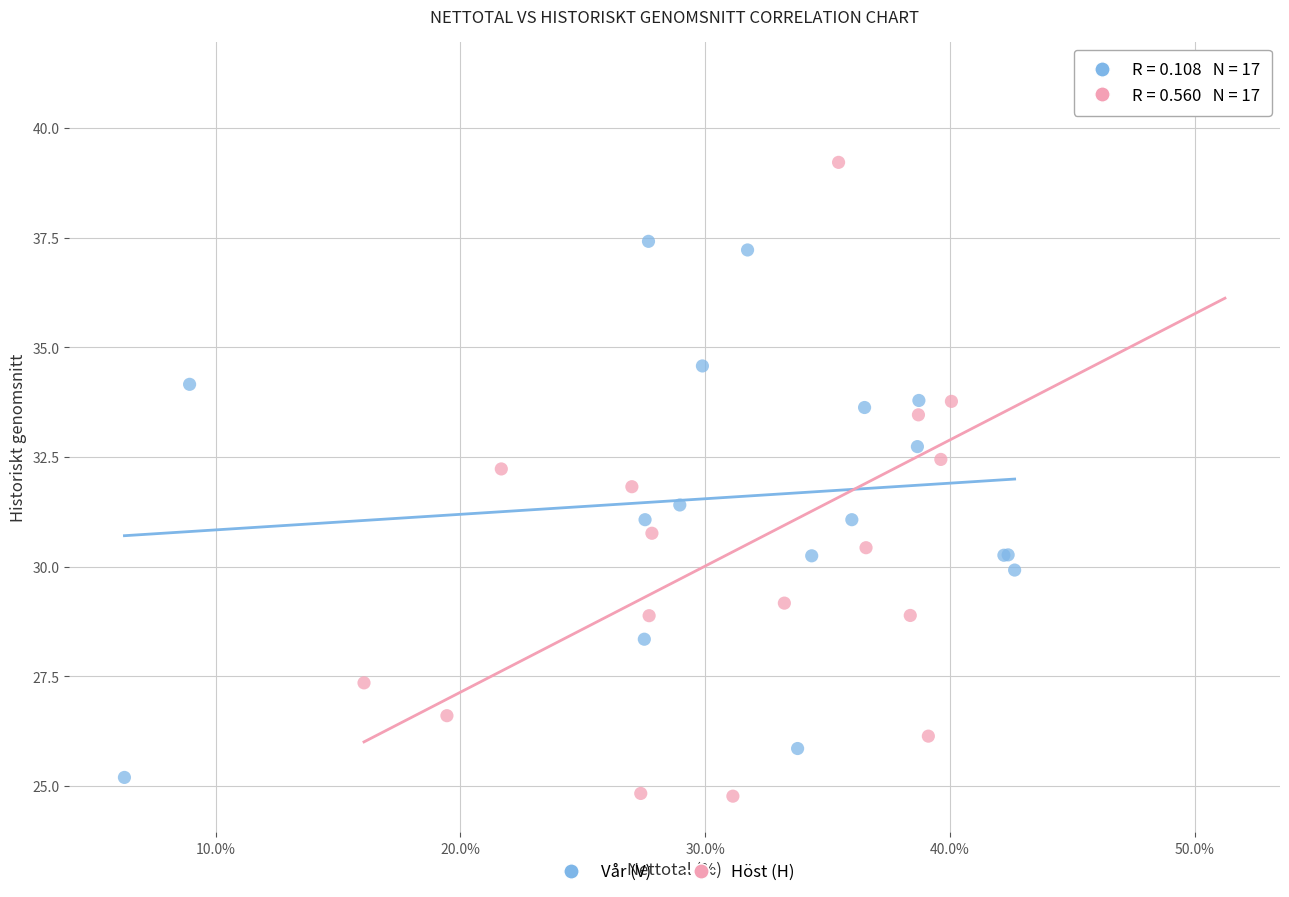

Which series has the largest Y range (max minus min)?

Höst (H)